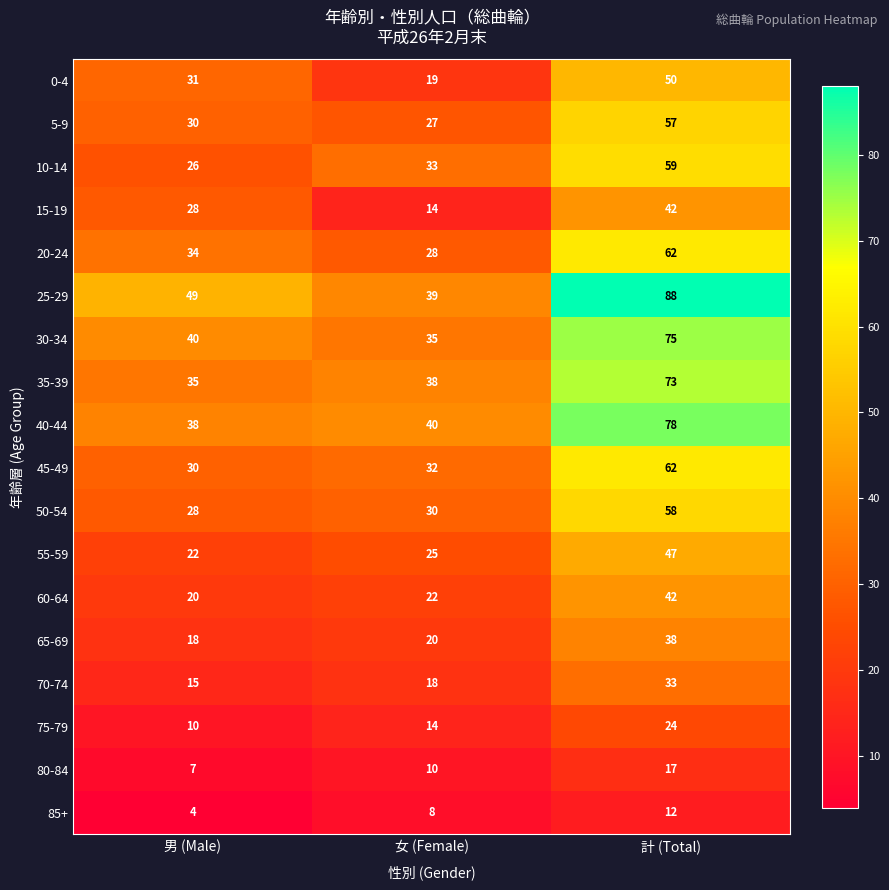

What is the difference between the 85+ values at 男 (Male) and 女 (Female)?

4